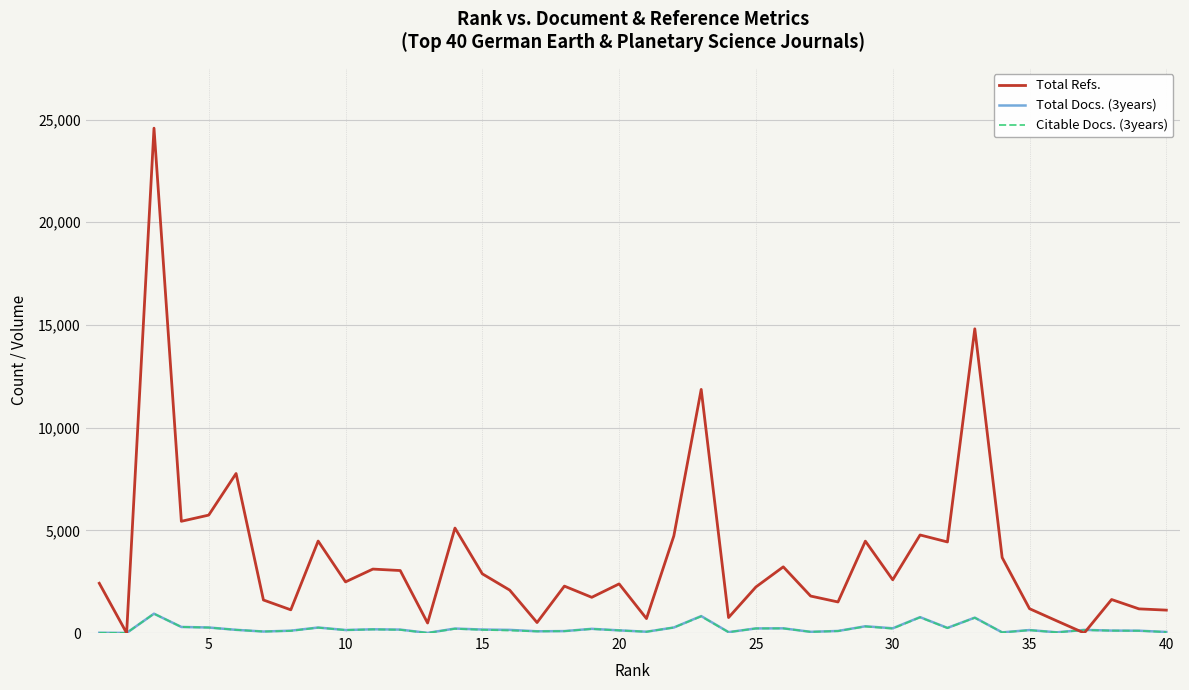

Which series has the largest total across all categories?

Total Refs.